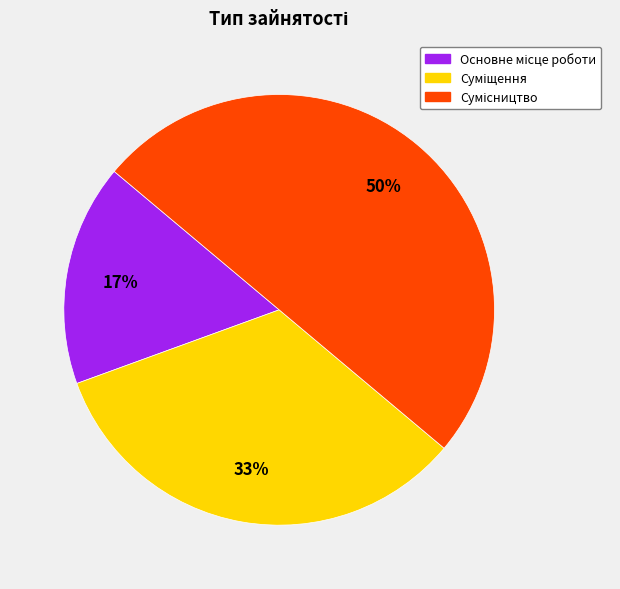

To the nearest percent, what is the difference between the largest and smallest slice percentages?

33%